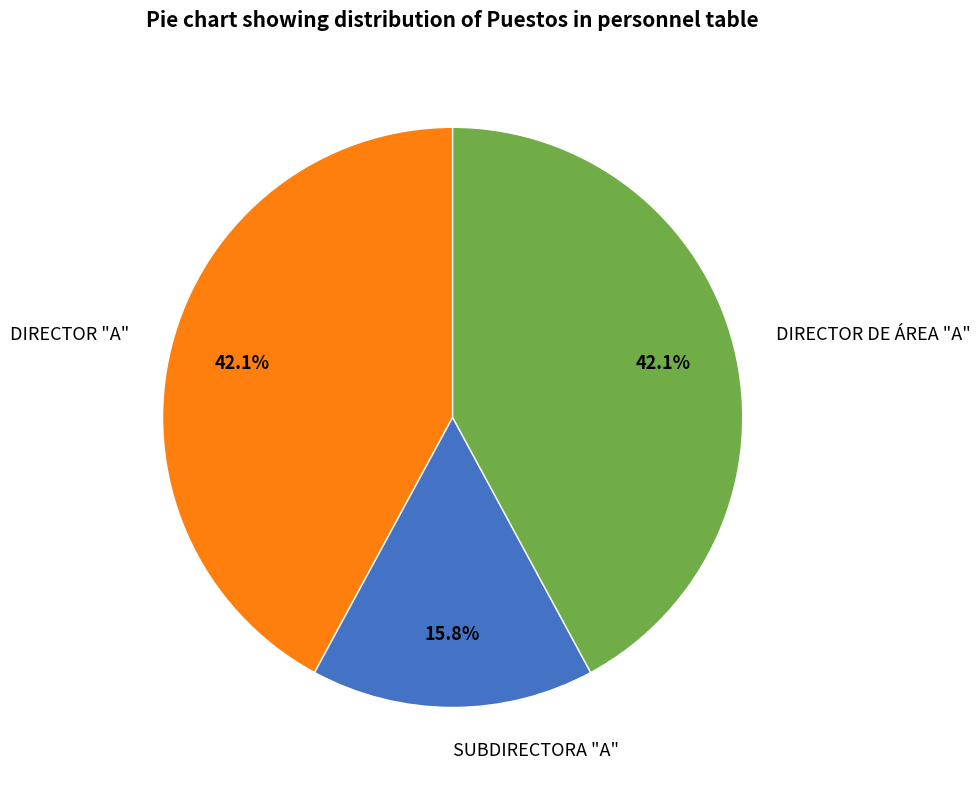

Combined, do DIRECTOR DE ÁREA "A" and SUBDIRECTORA "A" account for over 50%?

Yes